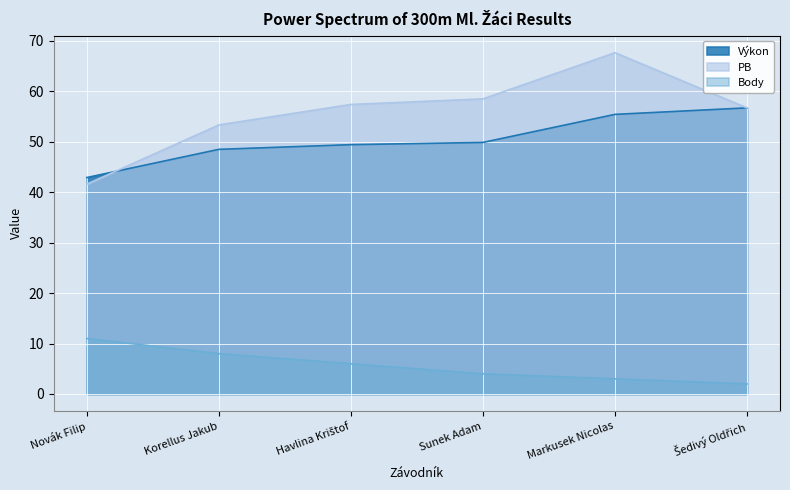

Rank the categories by PB value from highest to lowest.

Markusek Nicolas, Sunek Adam, Havlina Krištof, Šedivý Oldřich, Korellus Jakub, Novák Filip